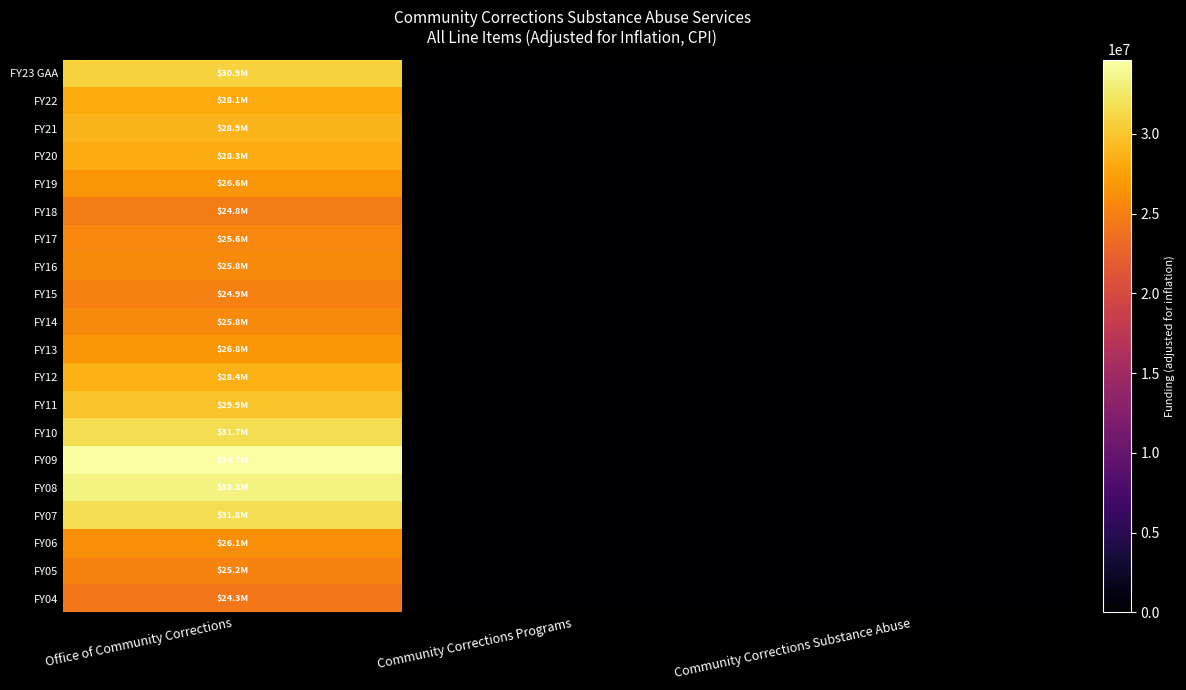

At how many categories does at least one series exceed 6556402?

1